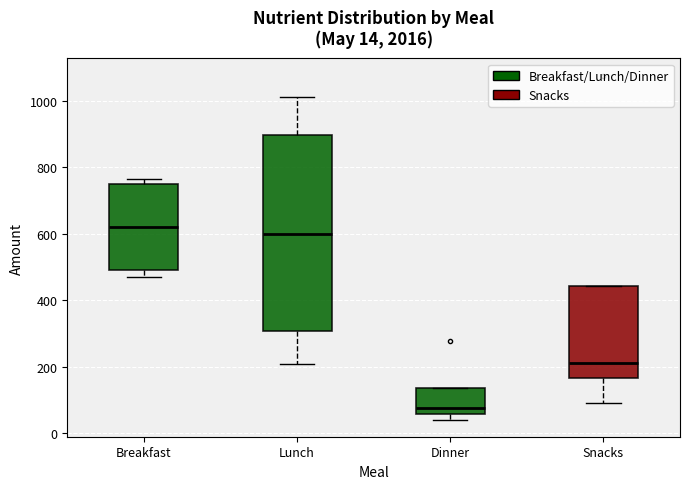

Comparing the boxes themselves (not the whiskers), which one is the tallest?

Lunch